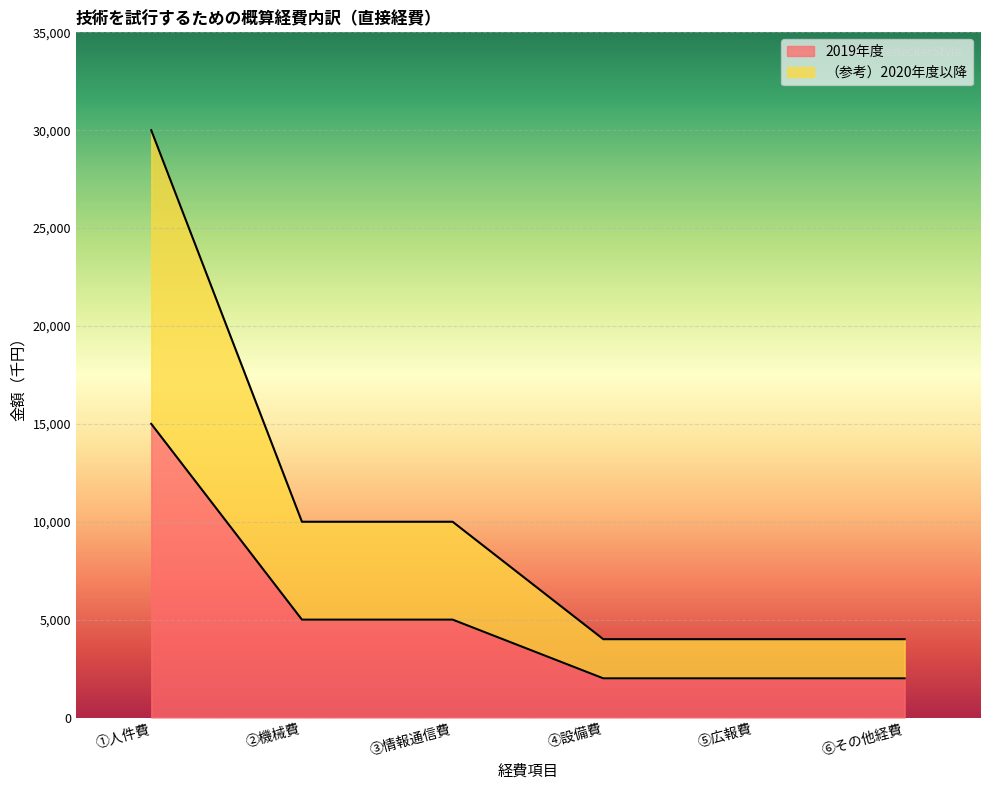

Reading left to right, what are all the values shown in this chart?

2019年度: ①人件費=15000	②機械費=5000	③情報通信費=5000	④設備費=2000	⑤広報費=2000	⑥その他経費=2000
（参考）2020年度以降: ①人件費=30000	②機械費=10000	③情報通信費=10000	④設備費=4000	⑤広報費=4000	⑥その他経費=4000